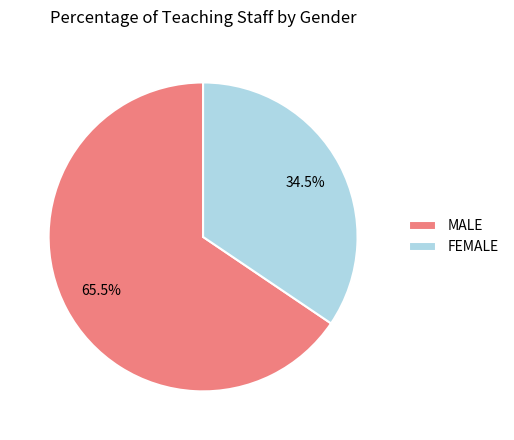

True or false: MALE accounts for 57% of the total.

False